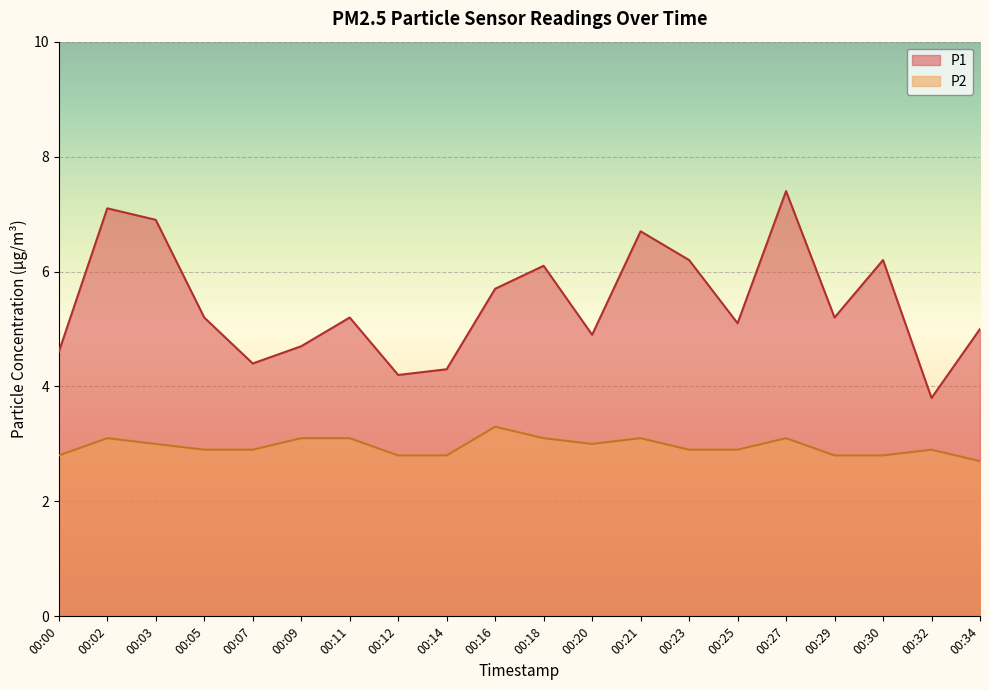

Rank the series by their maximum value, from highest to lowest.

P1, P2